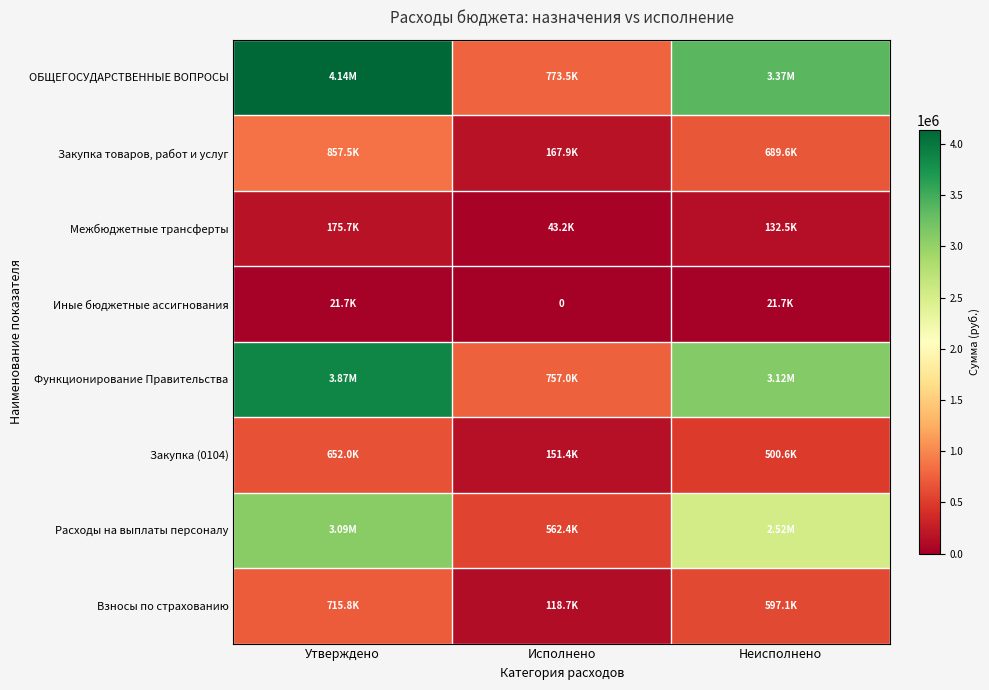

How many data points in Расходы на выплаты персоналу are less than 2523363?

1